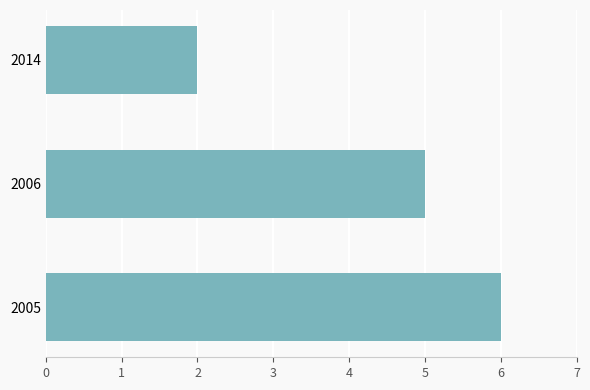

What is the average value?

4